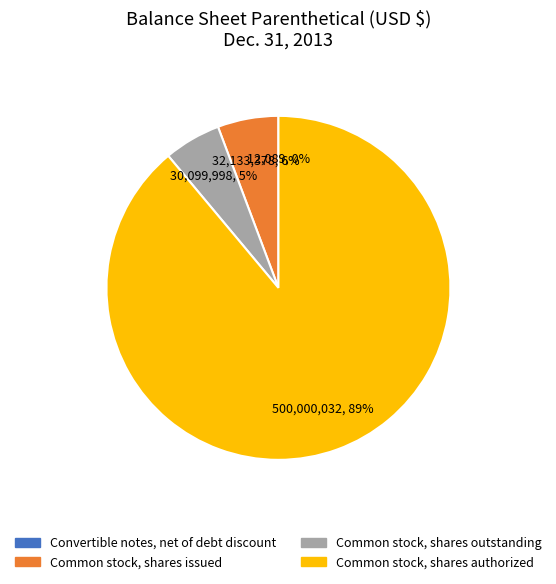

Which category has the biggest portion of the pie?

Common stock, shares authorized